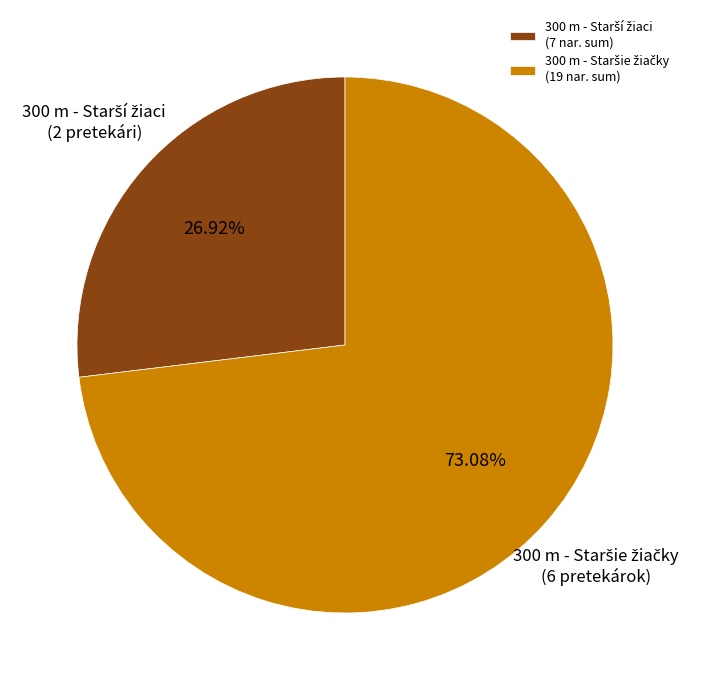

Is there a majority slice in this chart?

Yes